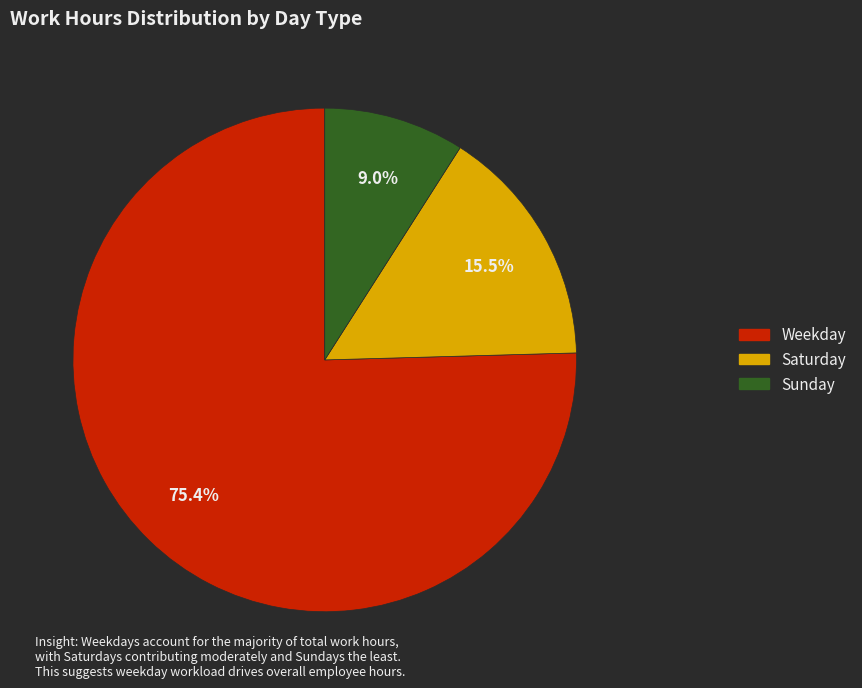

Is there any slice that represents more than half of the pie?

Yes